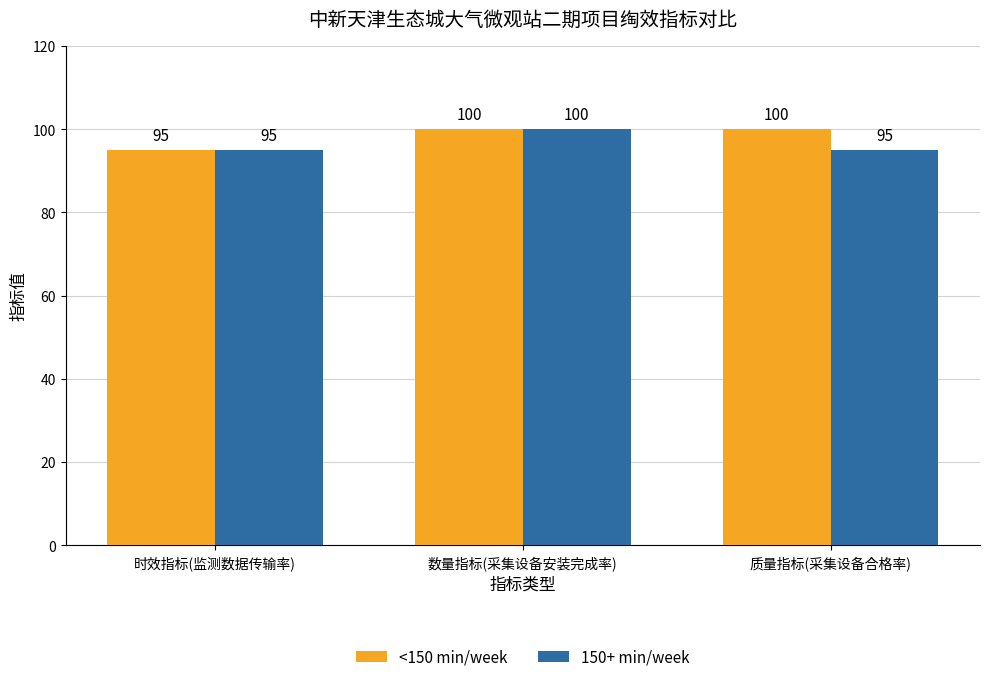

At which label is <150 min/week closest to 97?

时效指标(监测数据传输率)